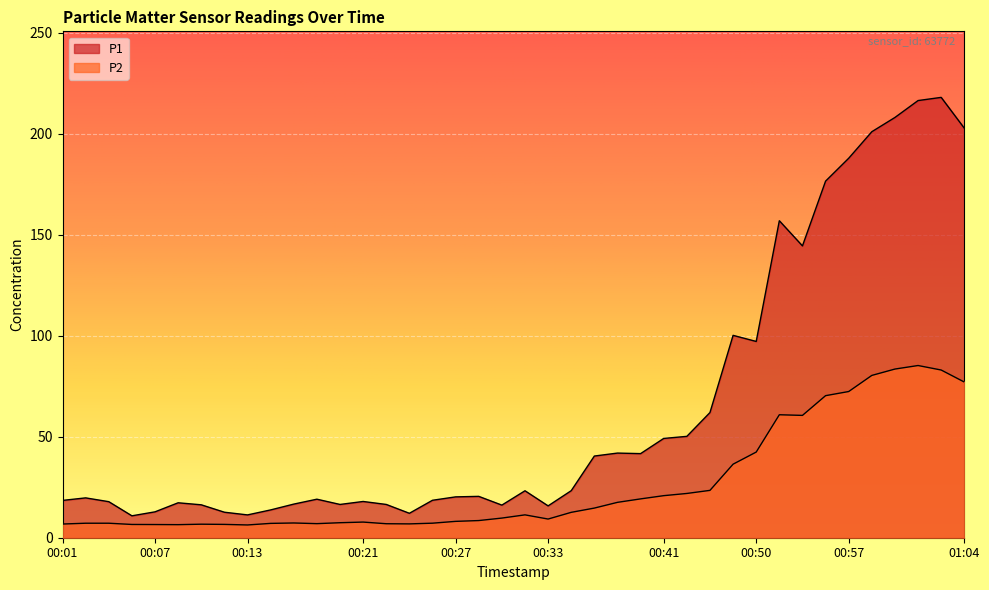

What is the sum of all P1 values?

2582.9